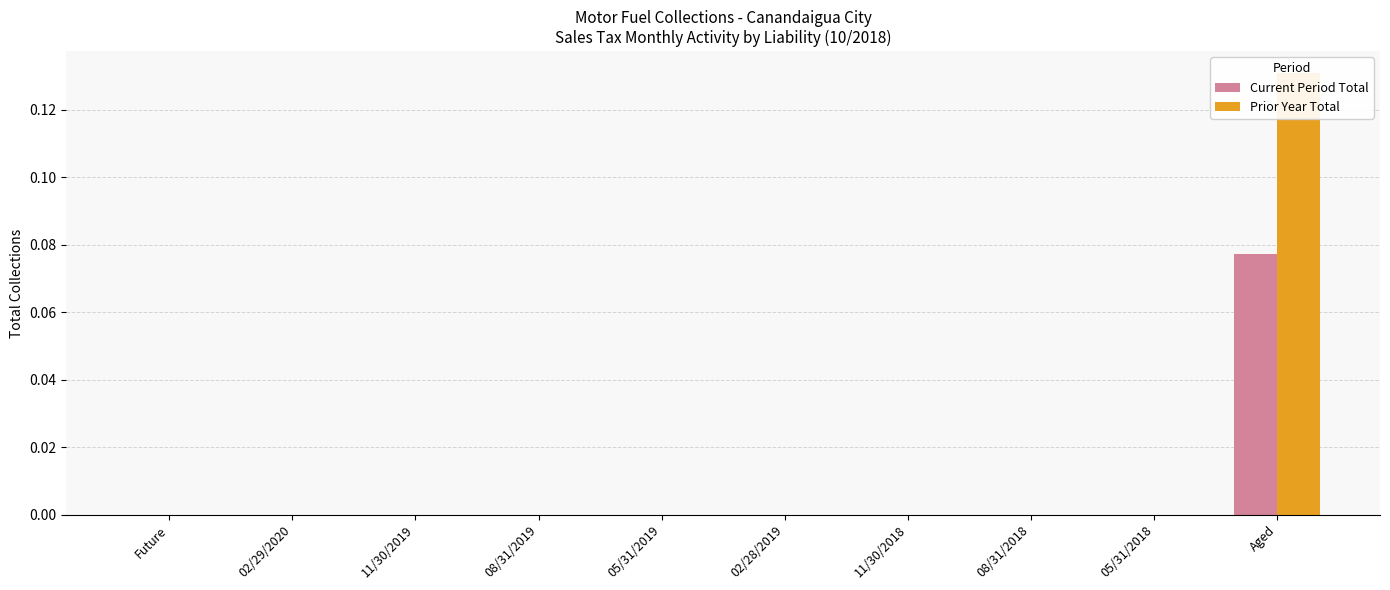

True or false: Prior Year Total has a value of 0.0 at 05/31/2019.

True